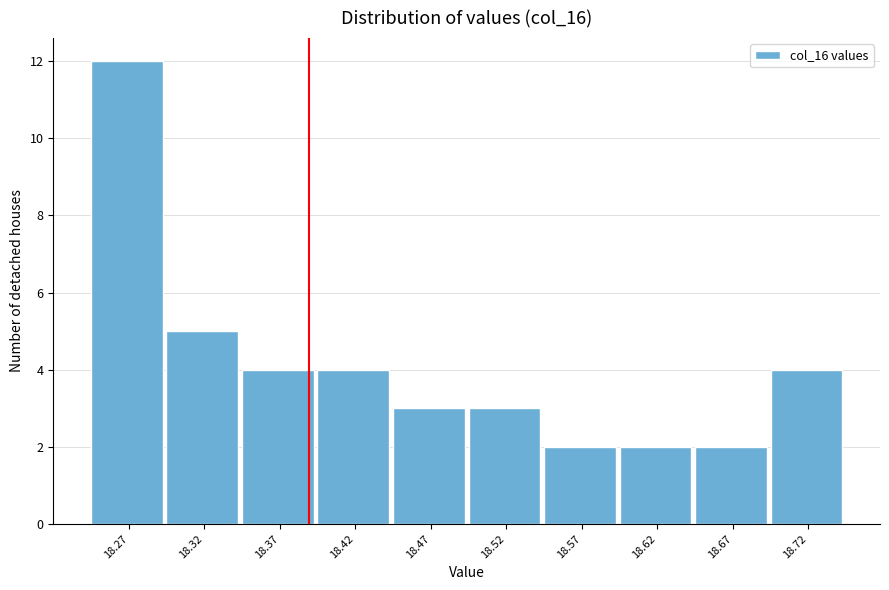

Reading right to left, extract all data points from this chart.

4	2	2	2	3	3	4	4	5	12